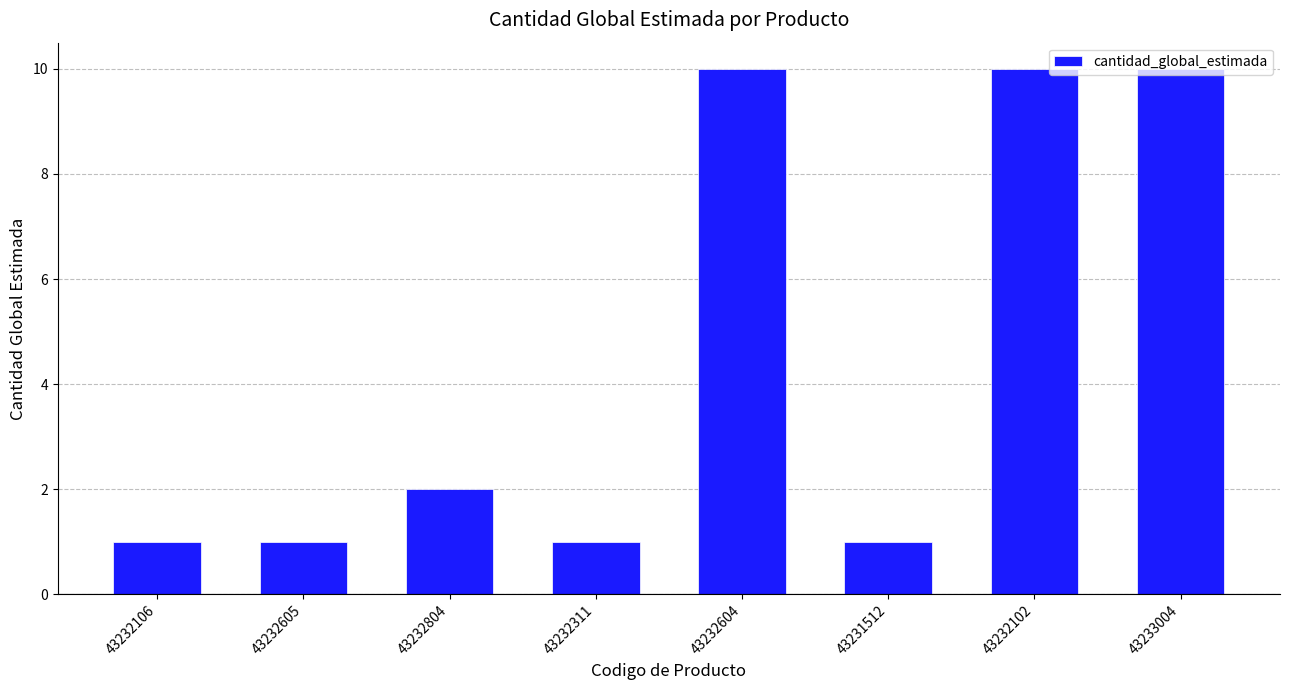

Where is the data nearest to the value 5?

43232804